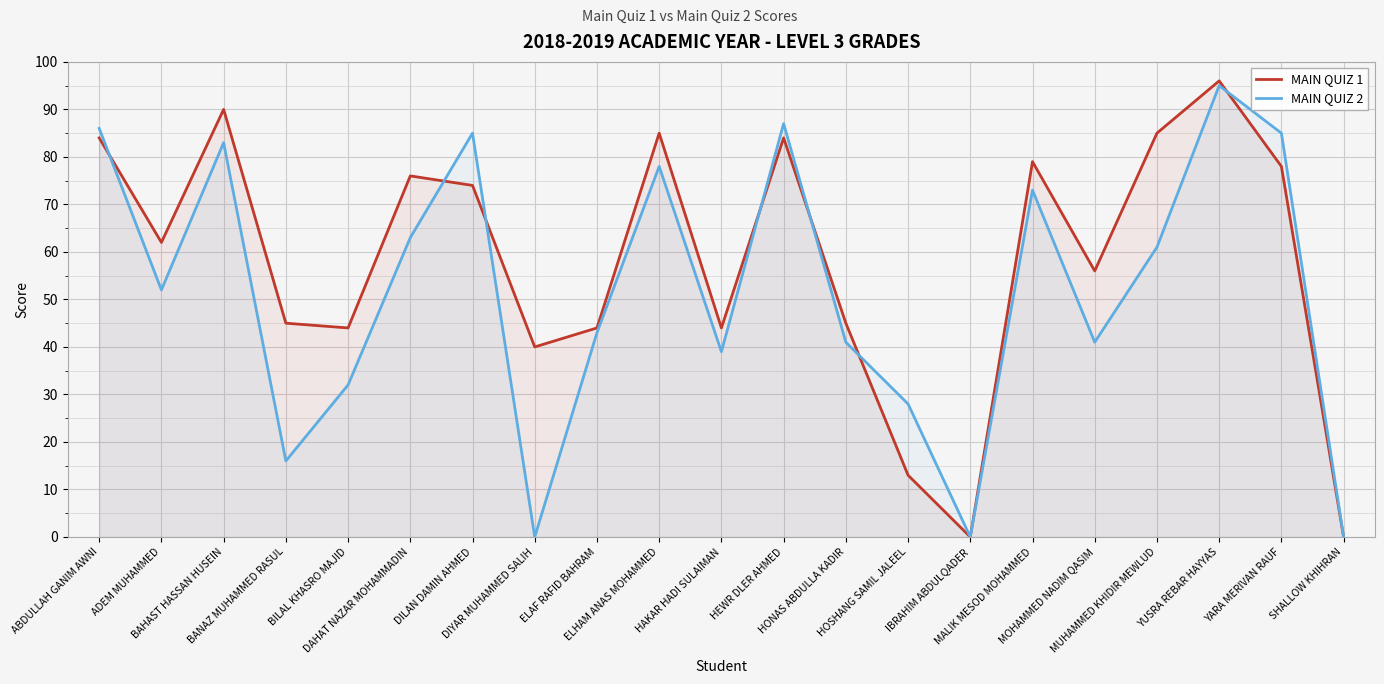

What is the label of the 2nd point from the left?

ADEM MUHAMMED